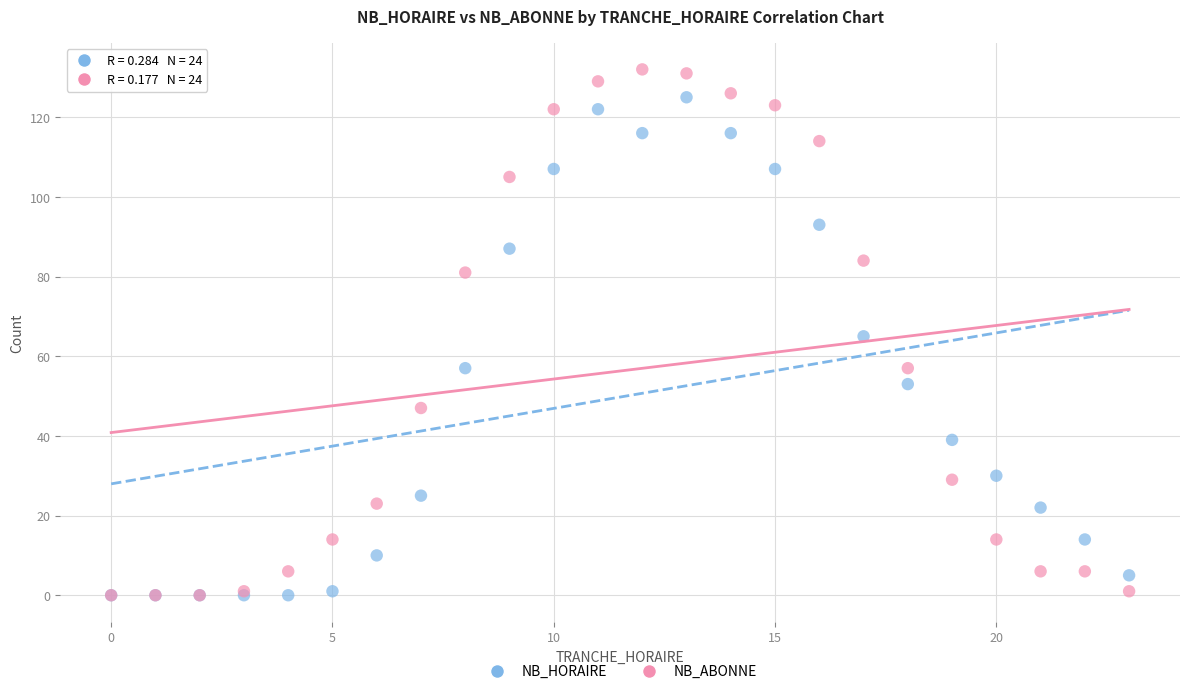

In the NB_HORAIRE series, what Y value is closest to 62?

65